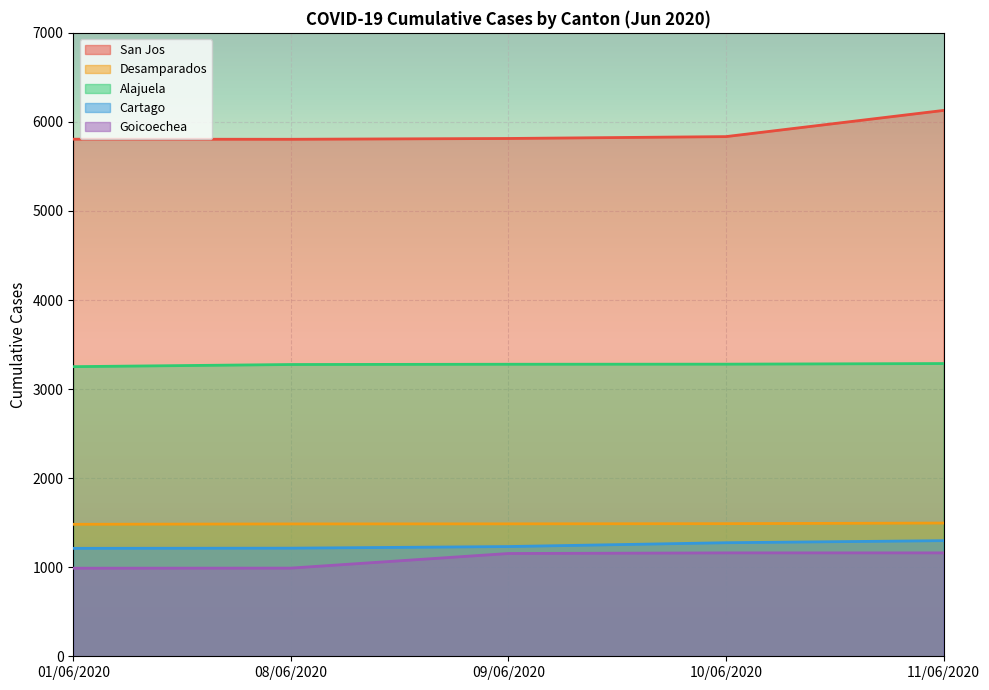

True or false: Desamparados and San Jos cross at least once.

False